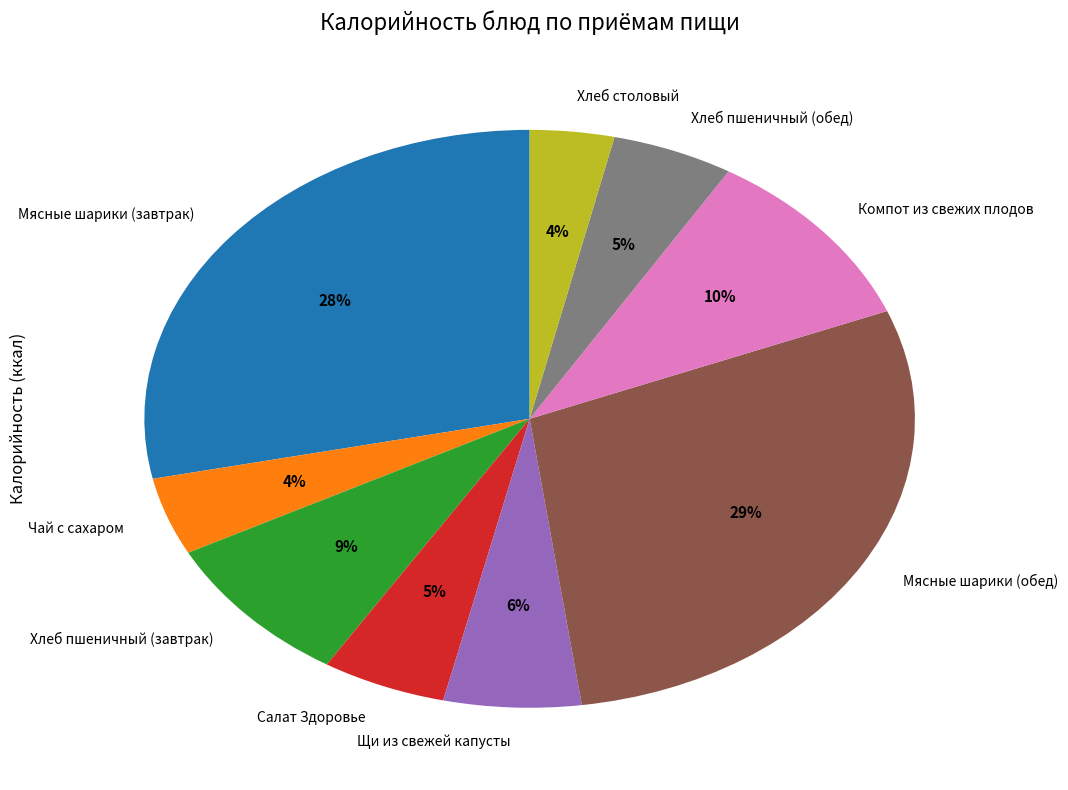

Do Мясные шарики (завтрак) and Хлеб пшеничный (завтрак) together represent more than half of the pie?

No